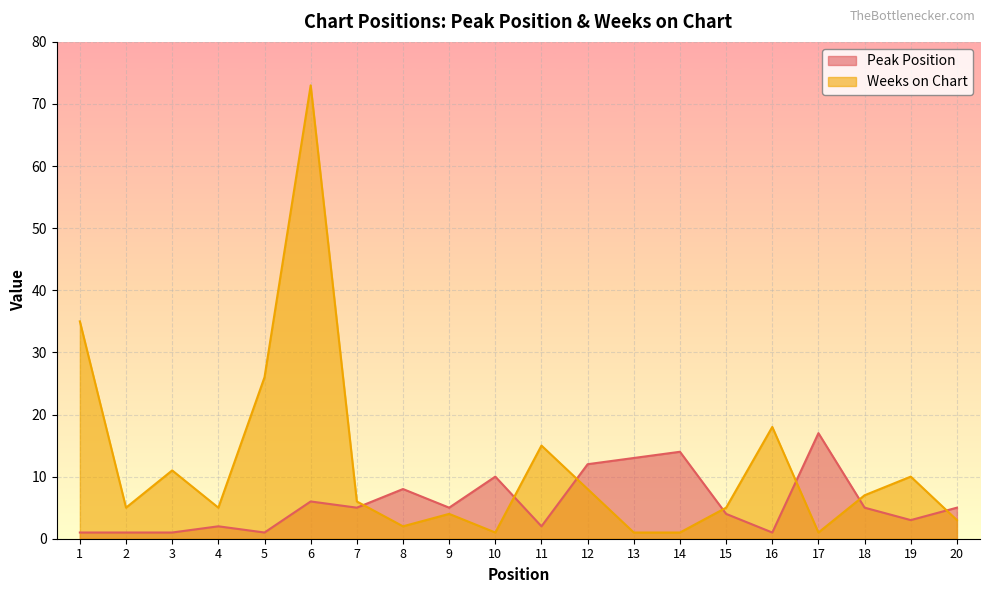

Where do Peak Position and Weeks on Chart first cross each other?

7 and 8